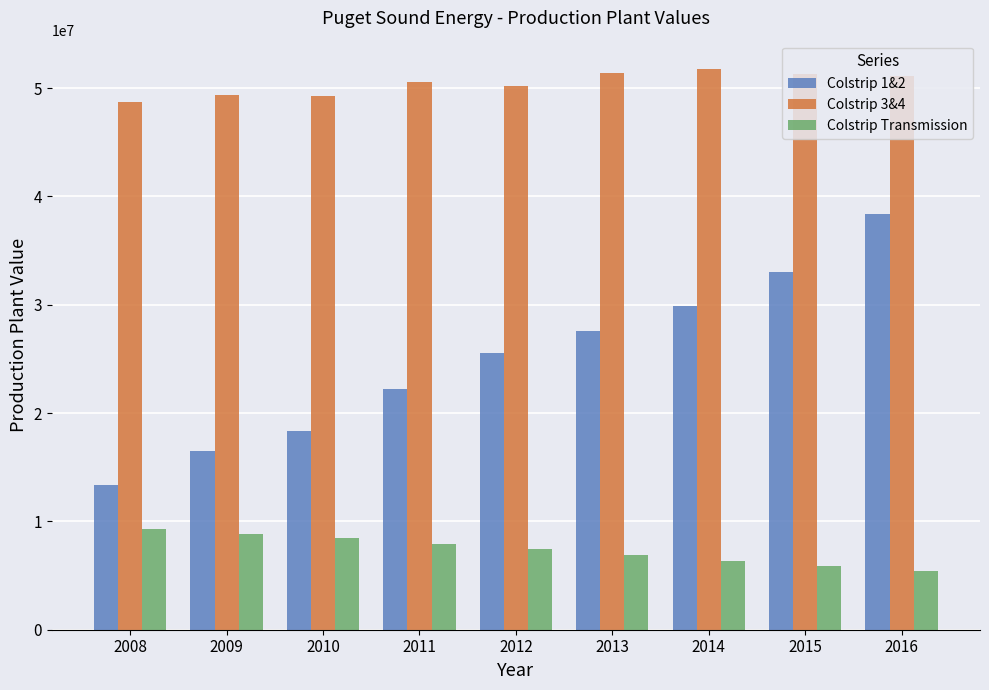

What is the approximate value of Colstrip 3&4 at 2014?

51785889.0